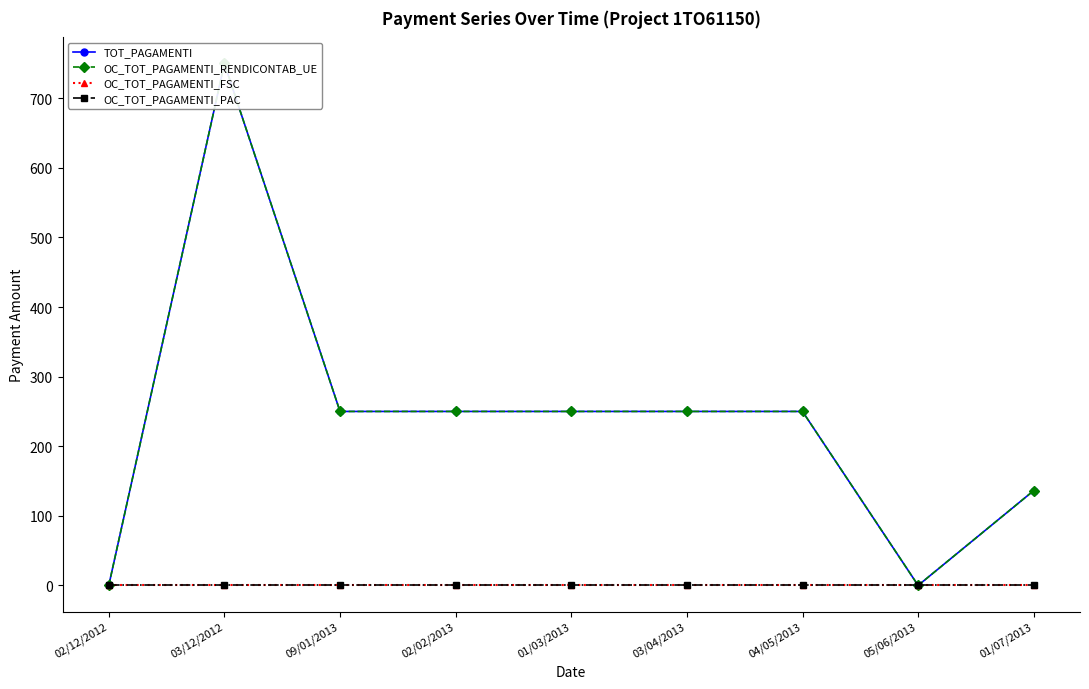

The value of OC_TOT_PAGAMENTI_RENDICONTAB_UE at 02/12/2012 is 0.0. True or false?

True